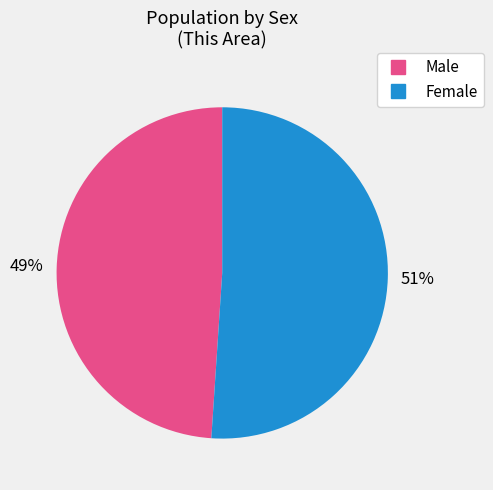

To the nearest percent, what is the combined percentage of Female and Male?

100%